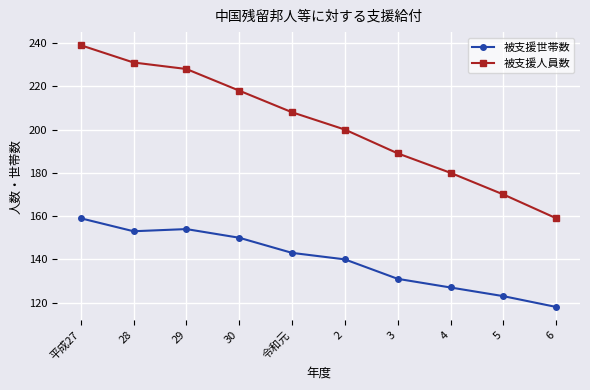

At which label does 被支援人員数 first exceed 208?

平成27